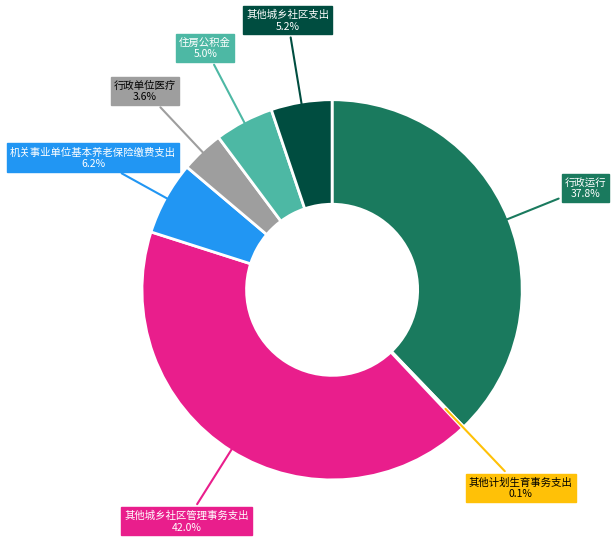

Is there a majority slice in this chart?

No